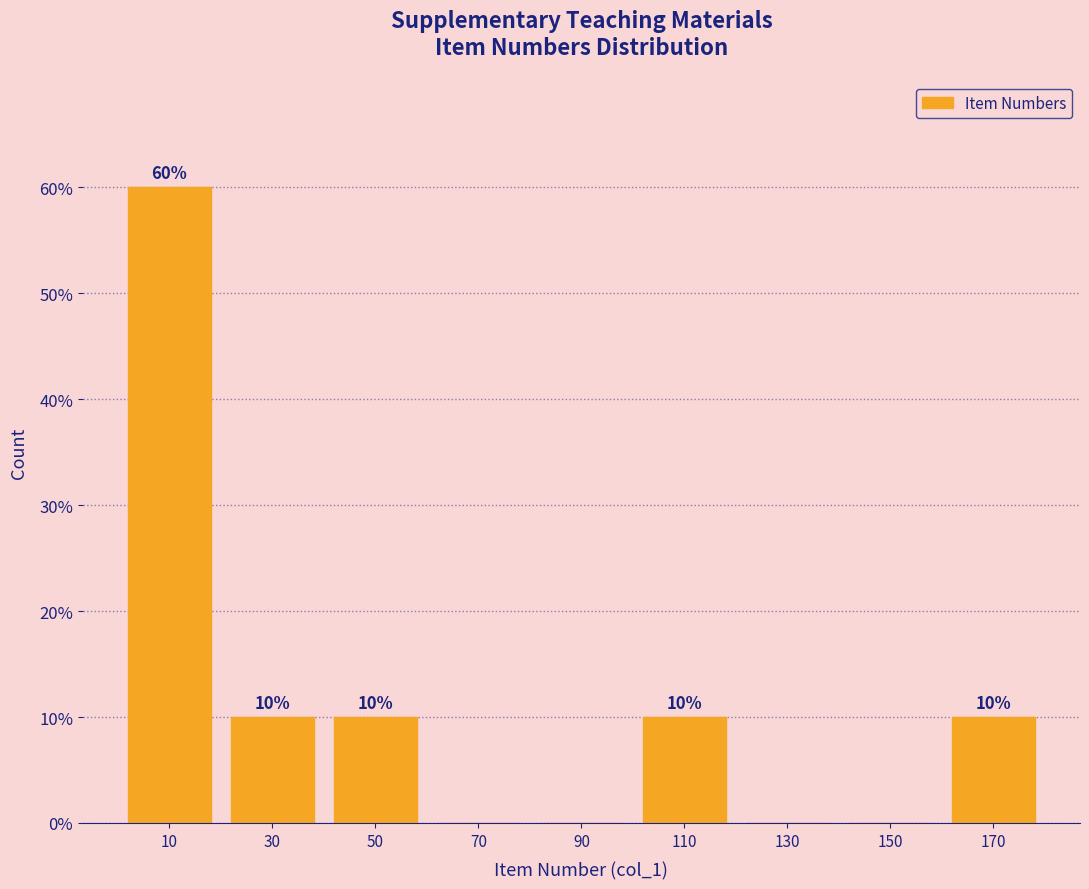

Which range on the x-axis has the tallest bar?

0 to 20